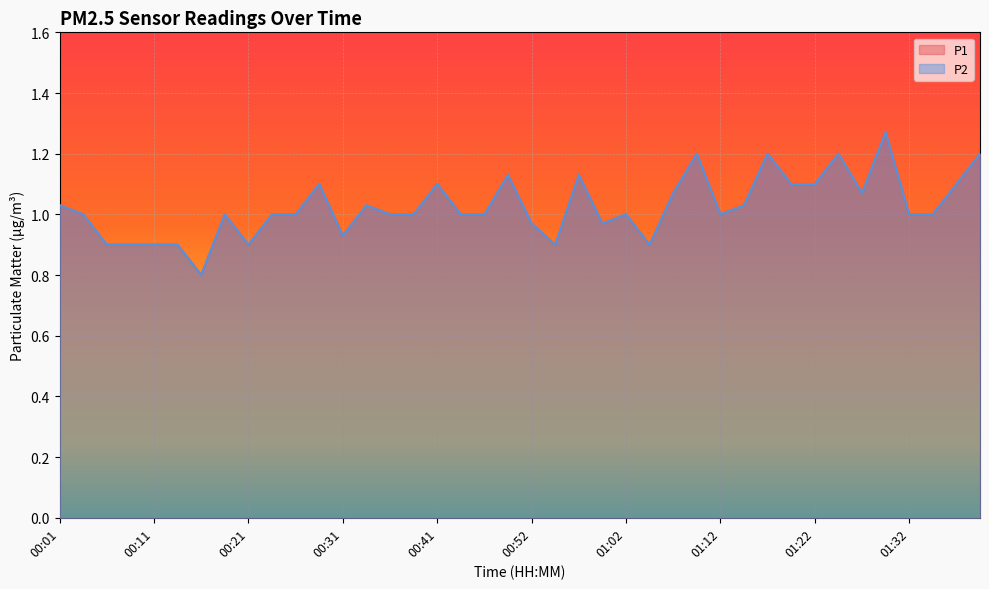

Does the chart display data point markers on the line(s)?

No